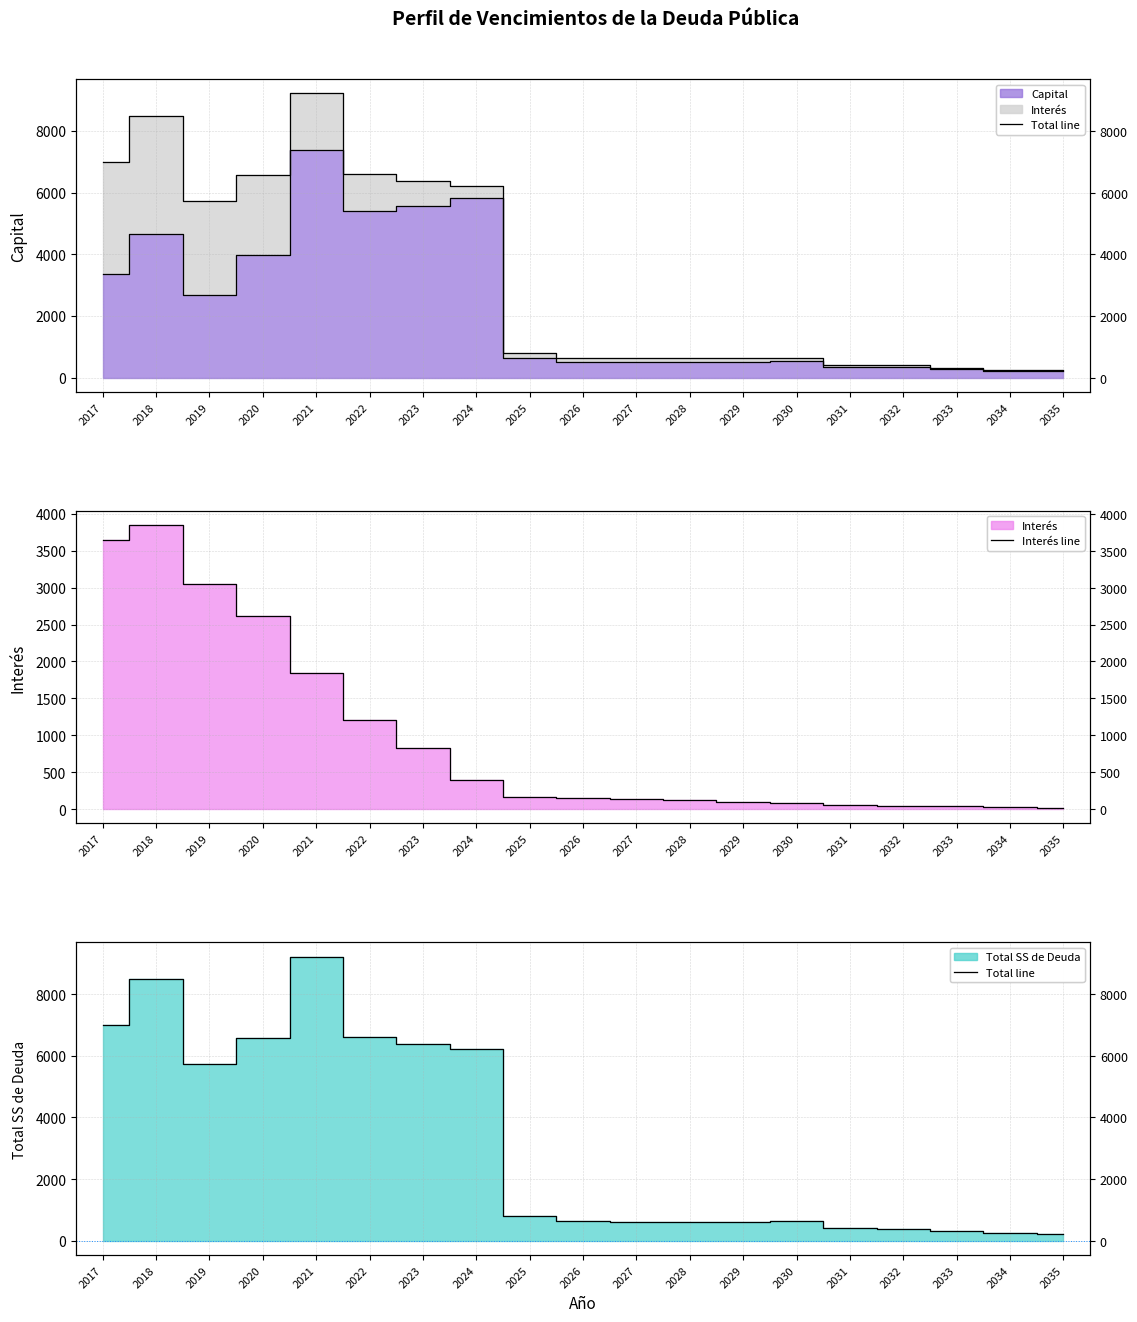

True or false: Total line and Interés line cross at least once.

False